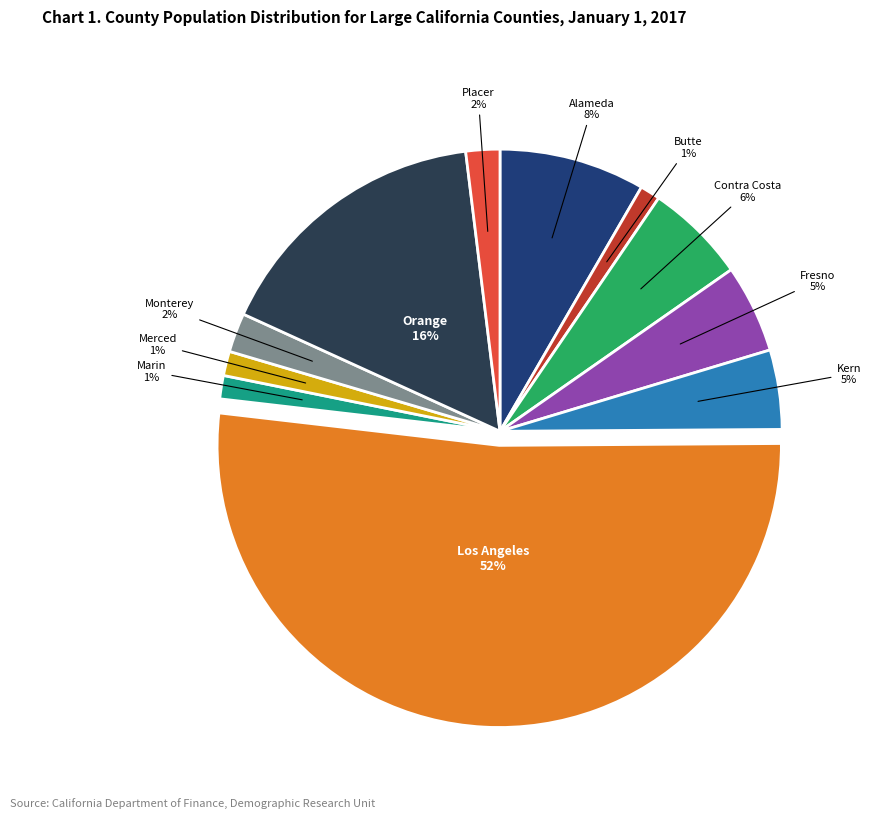

What is the ratio of the value at Merced to the value at Orange?

0.1